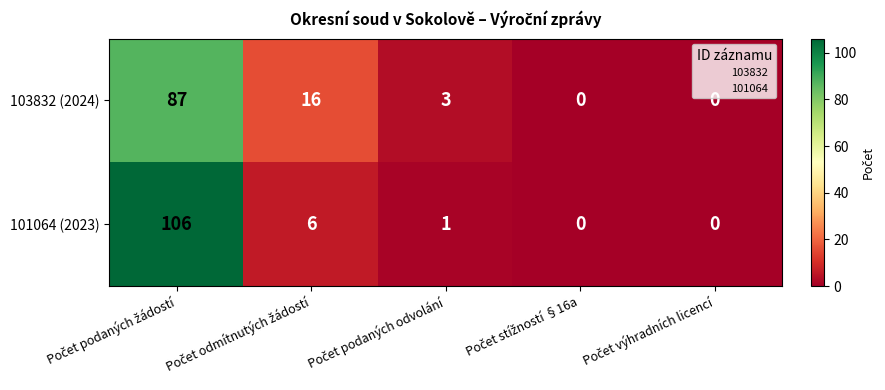

What is the maximum value shown in the chart?

106